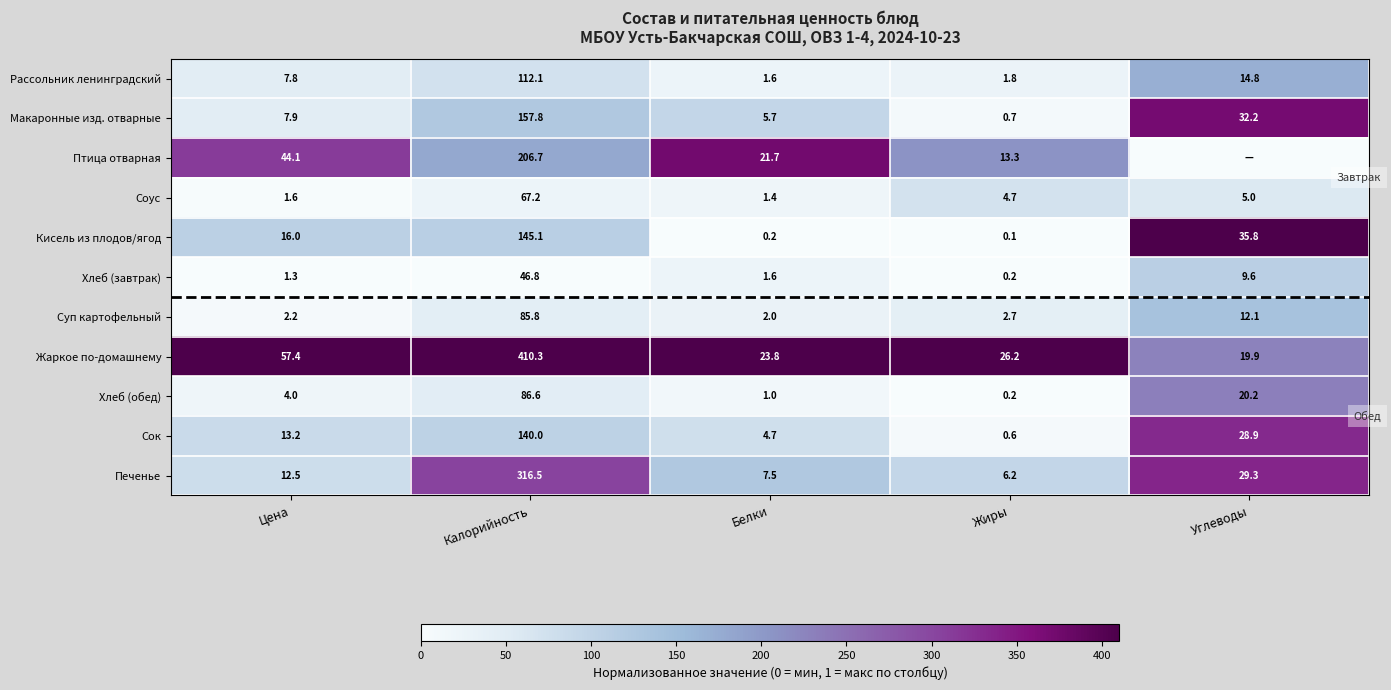

Rank the categories by Кисель из плодов/ягод value from highest to lowest.

Калорийность, Углеводы, Цена, Белки, Жиры